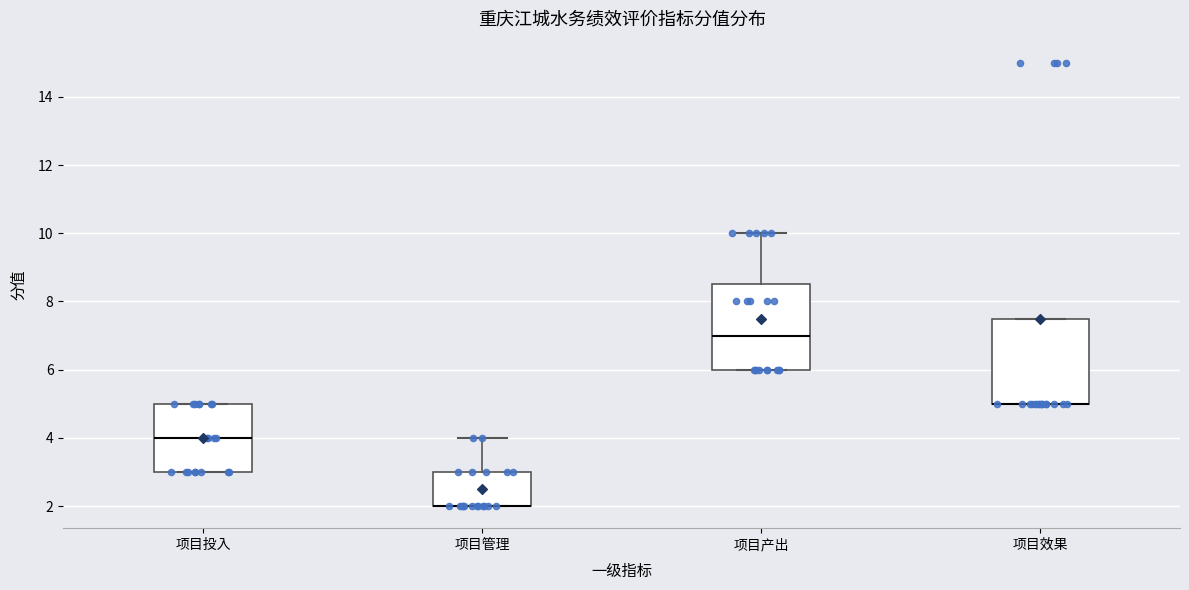

Reading left to right, transcribe this box plot: for each box, give where its median line is, the range the box spans, and where its two whiskers end, as read against the y-axis. The values are not printed on the chart, so give them approximately, as read against the axis.

项目投入: median 4.0, box 3.0 to 5.0, whiskers 3.0 to 5.0
项目管理: median 2.0 (drawn on the box's lower edge), box 2.0 to 3.0, whiskers 2.0 to 4.0
项目产出: median 7.0, box 6.0 to 8.6, whiskers 6.0 to 10.0
项目效果: median 5.0 (drawn on the box's lower edge), box 5.0 to 7.6, whiskers 5.0 to 7.6